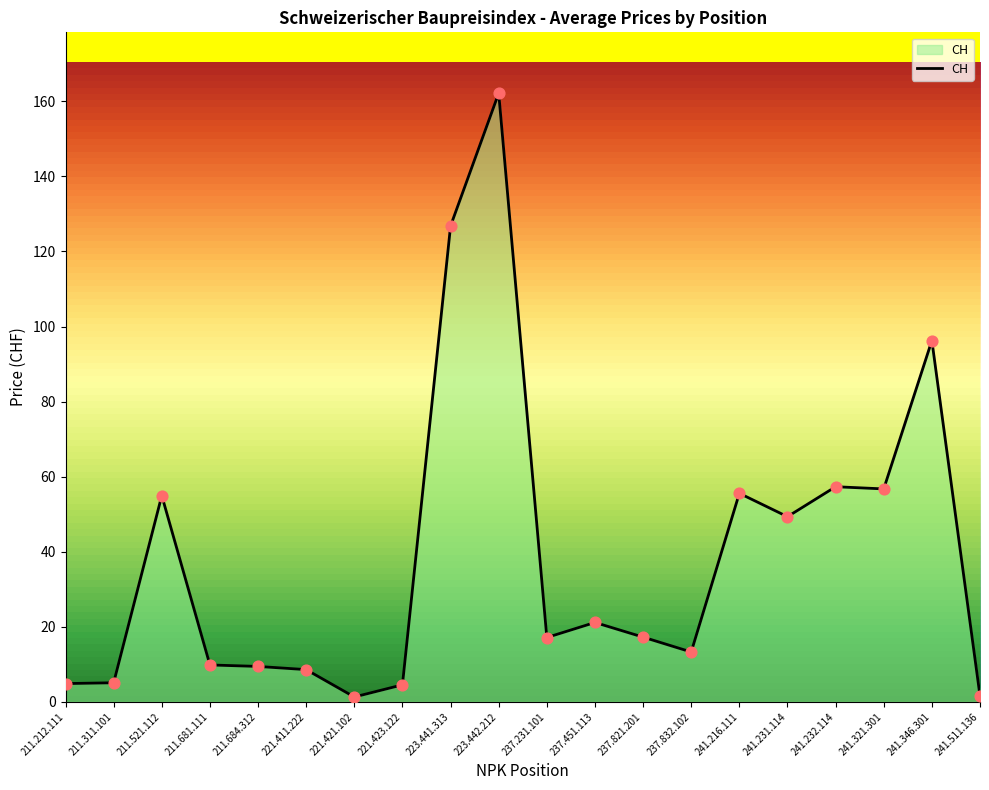

Approximately how many times larger is the value at 237.451.113 compared to 241.232.114?

0.4